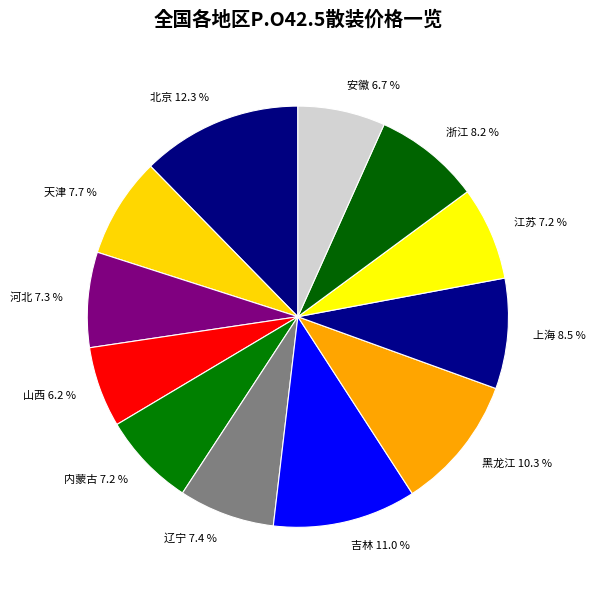

Count the number of slices in the pie.

12